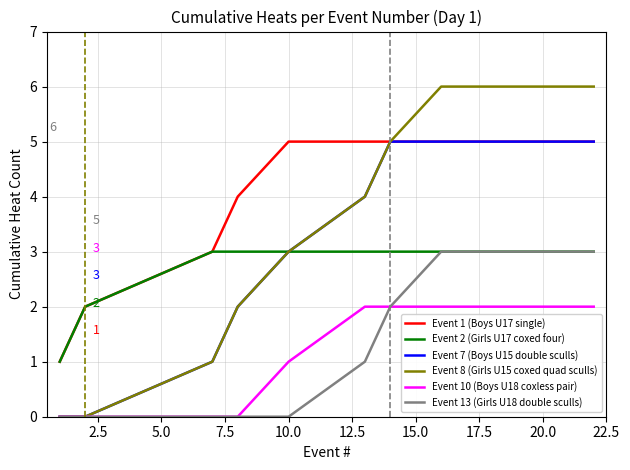

What is the maximum value for Event 8 (Girls U15 coxed quad sculls)?

6